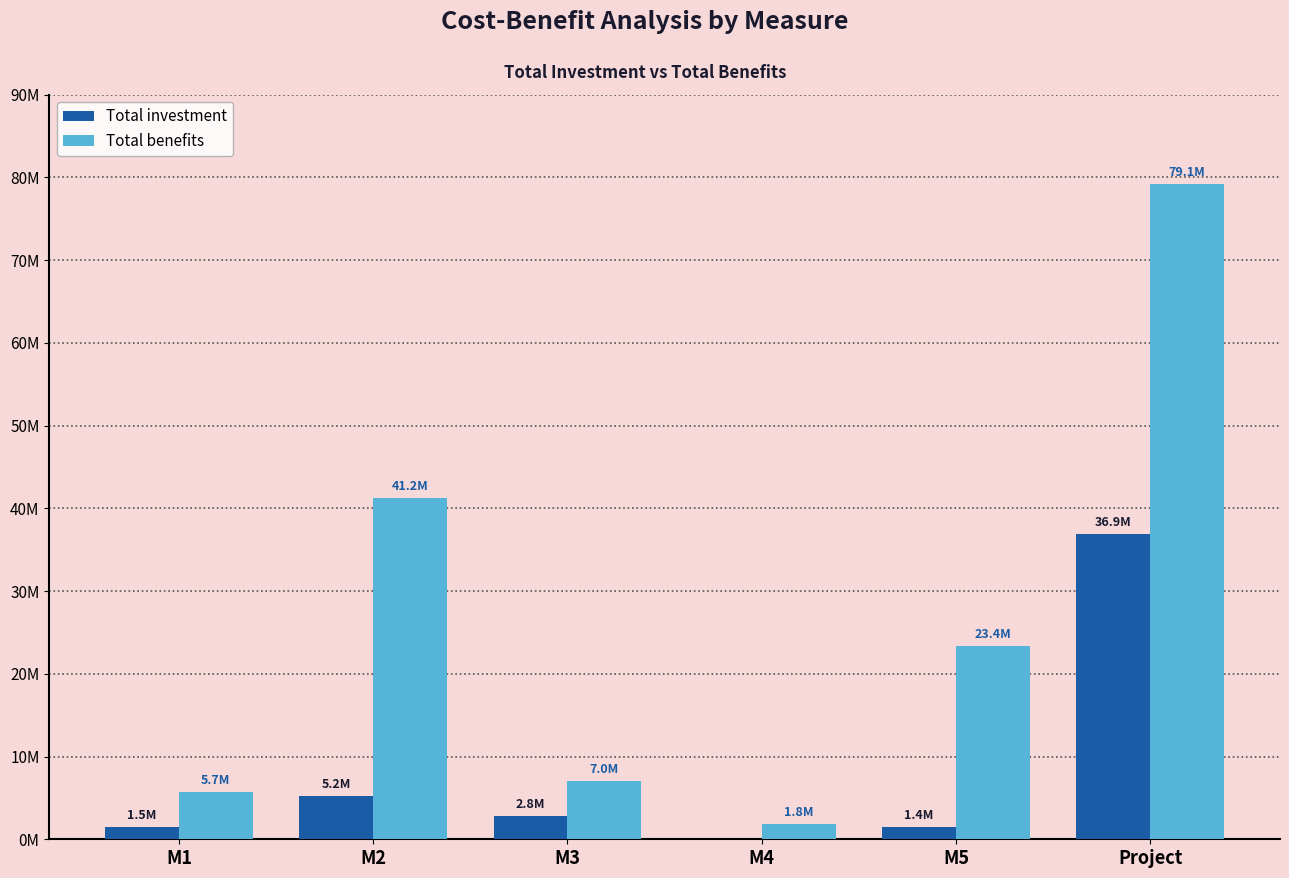

Reading left to right, what are all the values shown in this chart?

Total investment: M1=1484250.0	M2=5200000.0	M3=2800000.0	M4=0.0	M5=1430618.4	Project=36920041.0
Total benefits: M1=5688934.6	M2=41231241.1	M3=6987877.6	M4=1830050.7	M5=23409033.3	Project=79147137.2